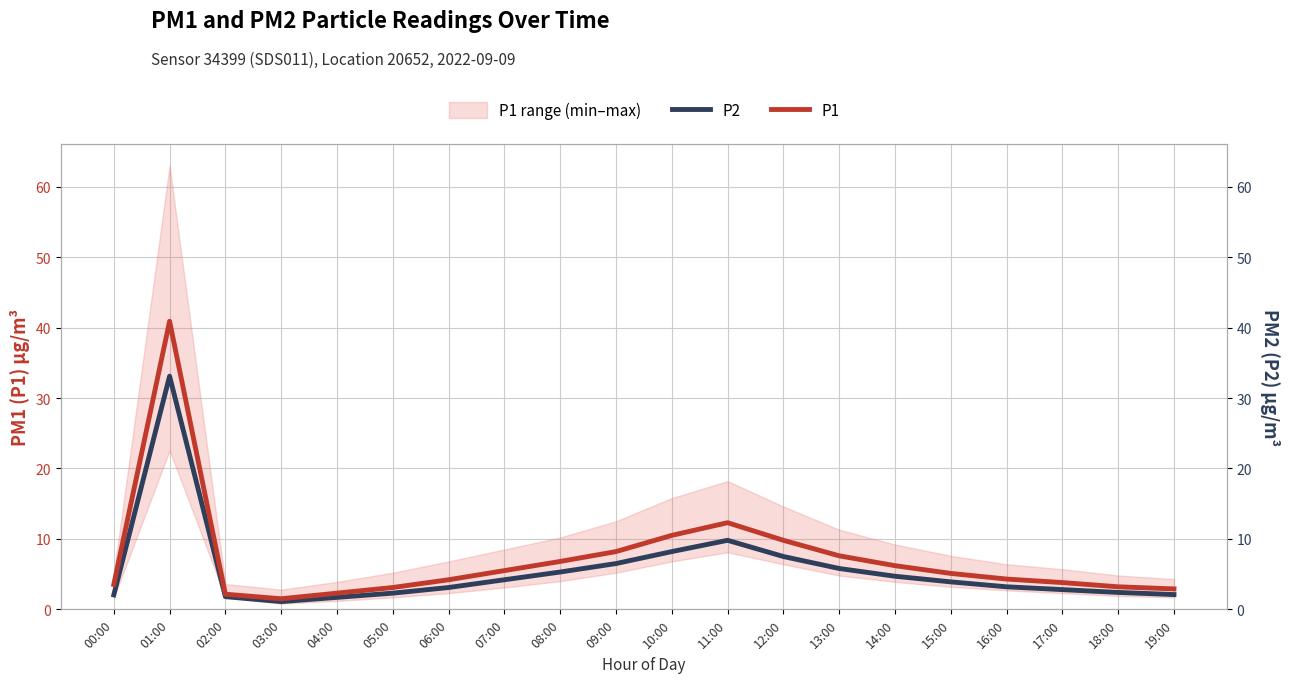

What is the minimum value for P2?

1.1